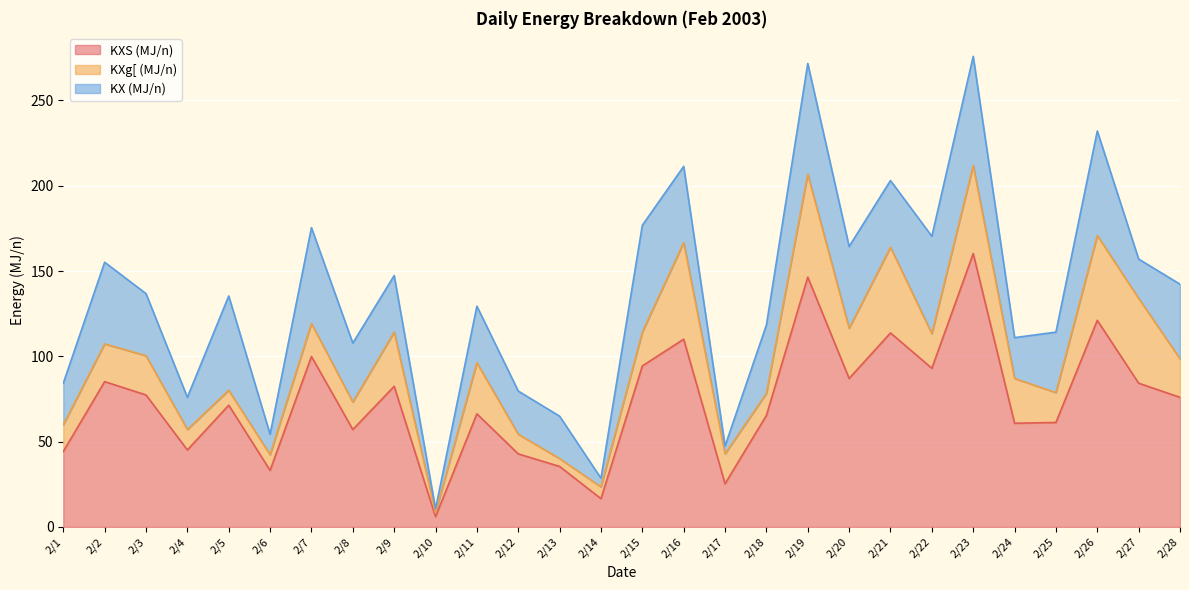

Does the chart display data point markers on the line(s)?

No